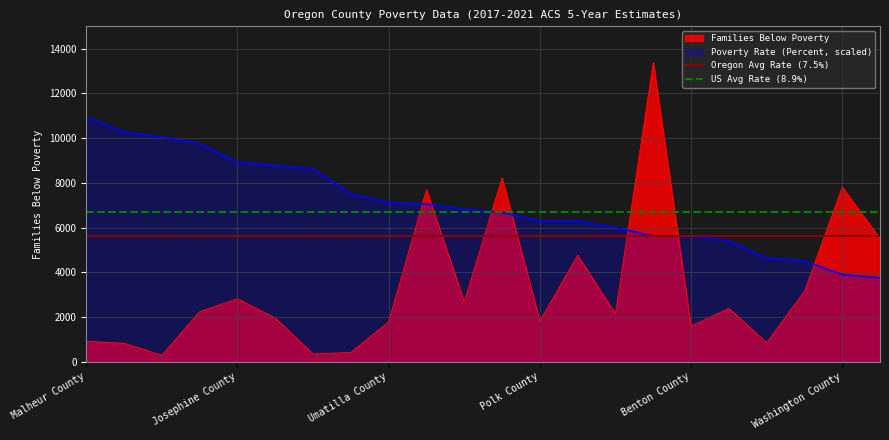

Which label corresponds to the largest value in the chart?

Malheur County